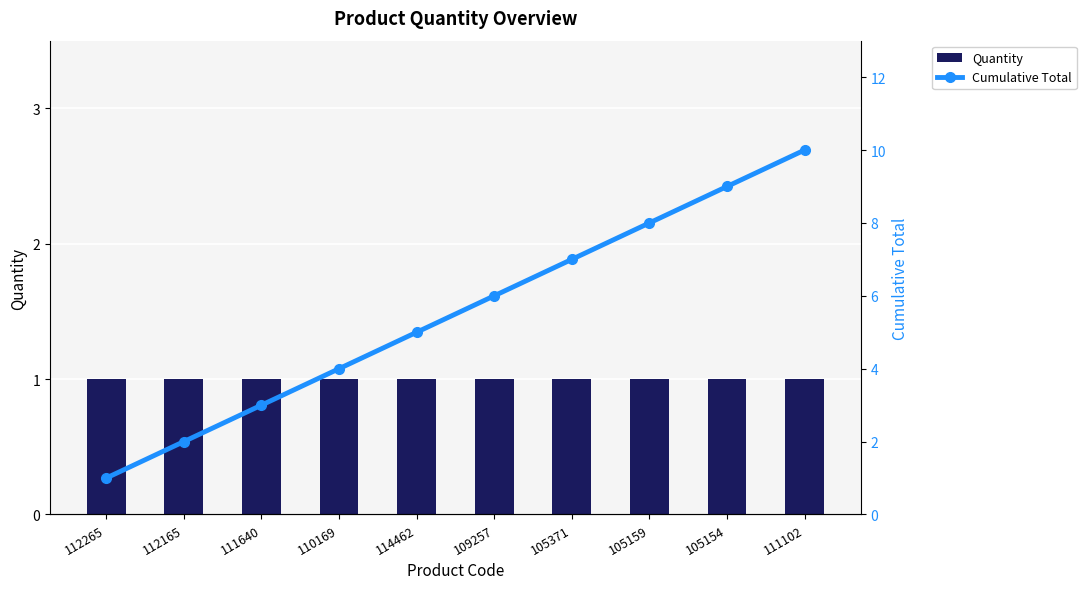

What is the difference between the maximum and minimum values in the Cumulative Total series?

9